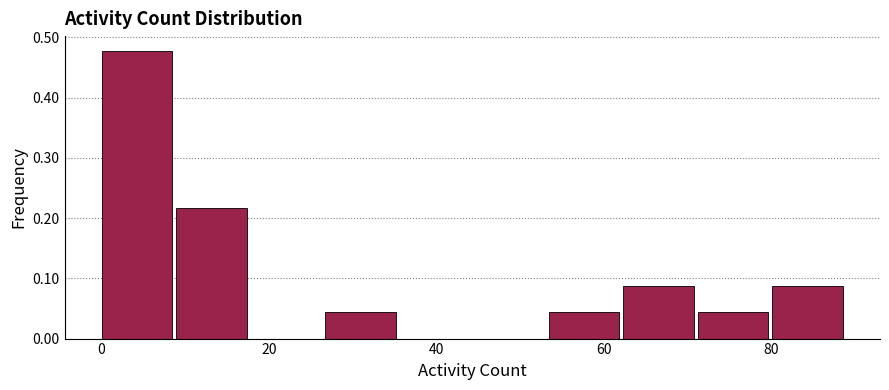

Reading left to right, transcribe this chart: for each bar, give the range it covers on the x-axis and its height. Neither the bar edges nor the heights are printed on the chart, so give them approximately, as read against the axes.

0 to 8: 0.48
8 to 18: 0.22
18 to 26: 0
26 to 36: 0.04
36 to 44: 0
44 to 54: 0
54 to 62: 0.04
62 to 72: 0.09
72 to 80: 0.04
80 to 90: 0.09